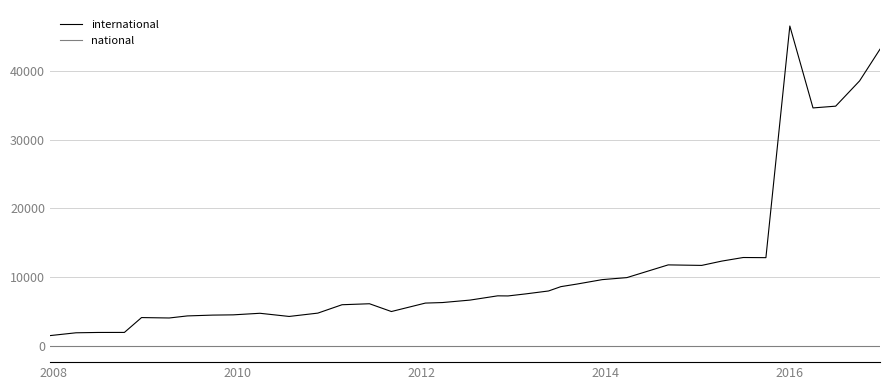

What is the maximum value for international?

46515